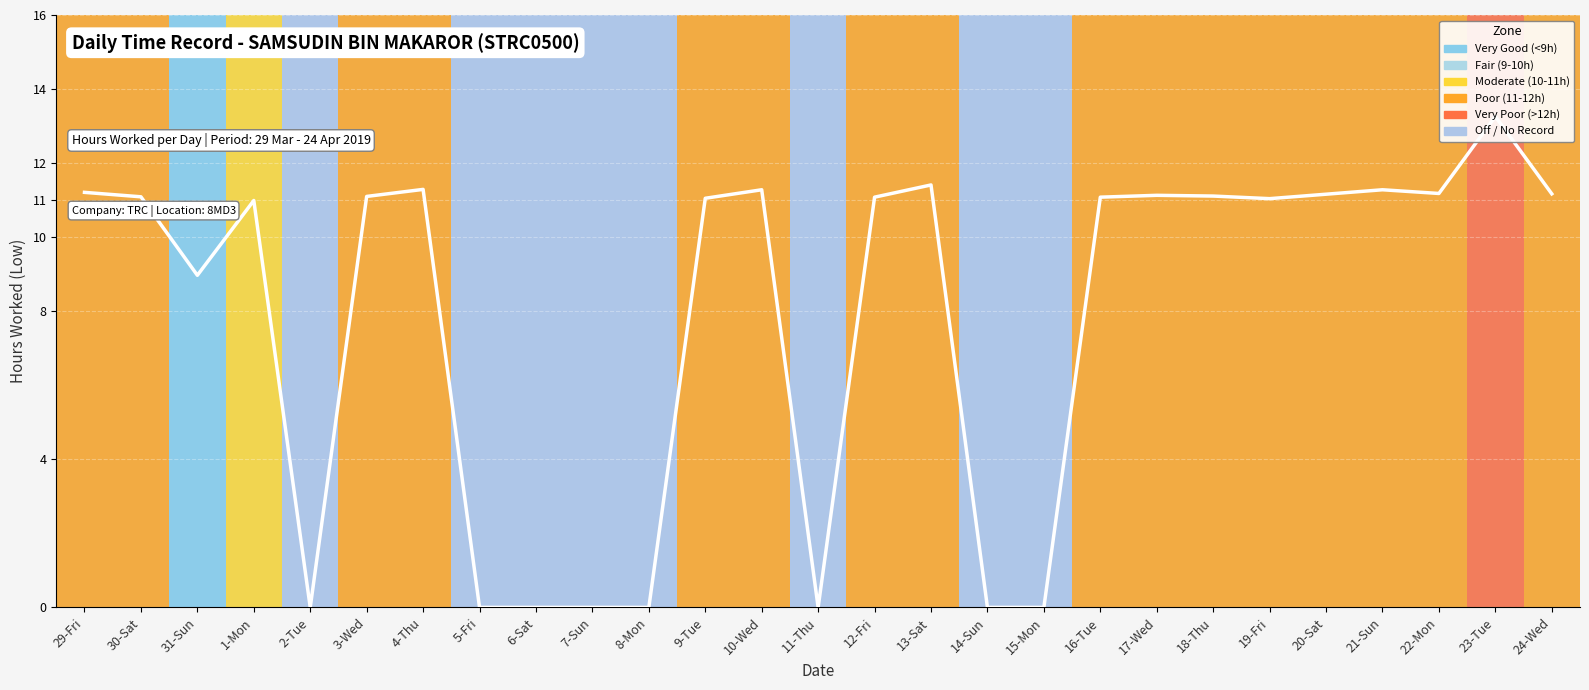

Reading left to right, what are all the values shown in this chart?

29-Fri=11.2	30-Sat=11.1	31-Sun=9.0	1-Mon=11.0	2-Tue=0.0	3-Wed=11.1	4-Thu=11.3	5-Fri=0.0	6-Sat=0.0	7-Sun=0.0	8-Mon=0.0	9-Tue=11.1	10-Wed=11.3	11-Thu=0.0	12-Fri=11.1	13-Sat=11.4	14-Sun=0.0	15-Mon=0.0	16-Tue=11.1	17-Wed=11.1	18-Thu=11.1	19-Fri=11.0	20-Sat=11.2	21-Sun=11.3	22-Mon=11.2	23-Tue=13.3	24-Wed=11.2